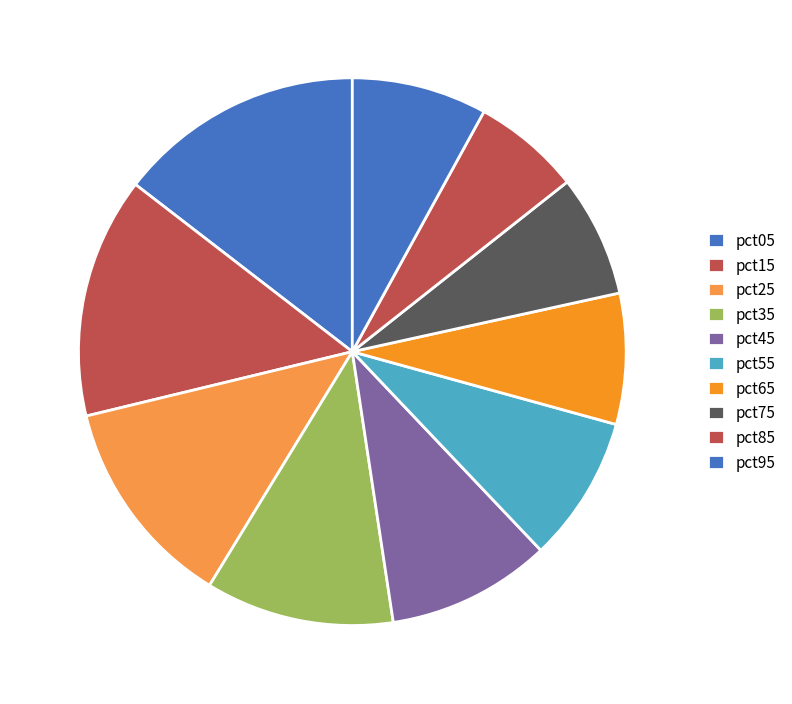

What is the smallest slice in the pie chart?

pct85